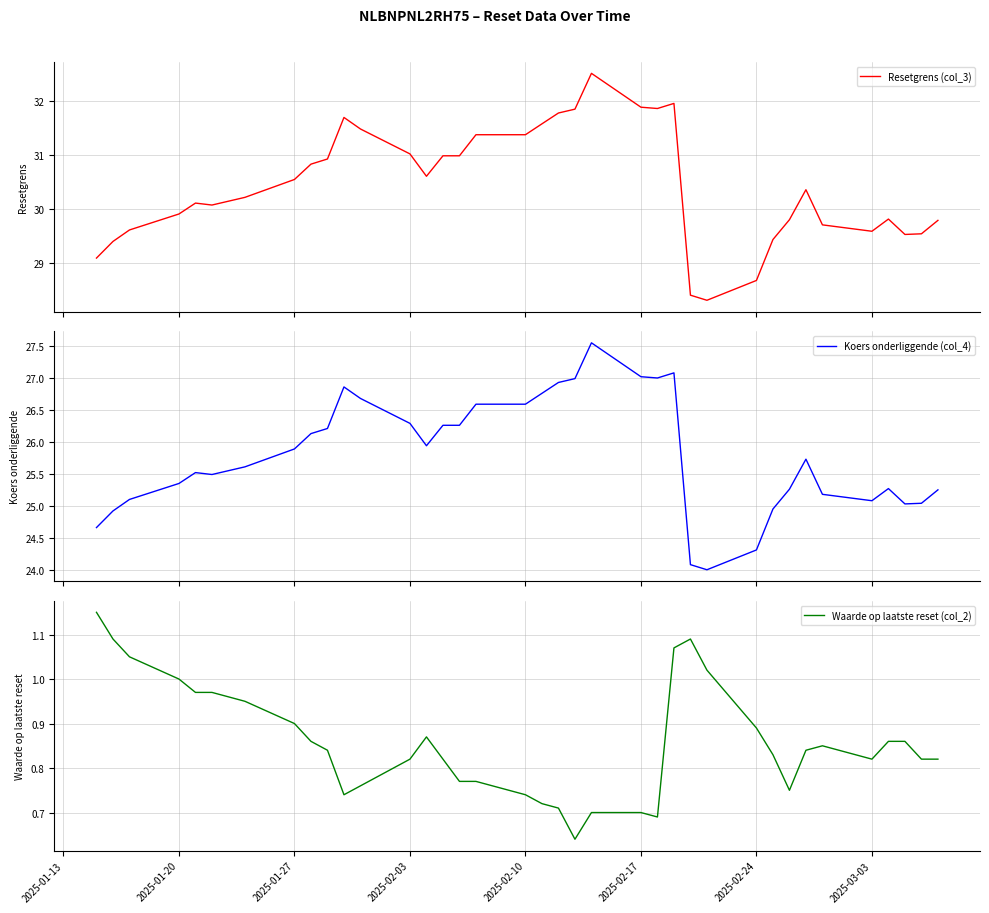

What is the highest value of the Koers onderliggende (col_4) series?

27.6